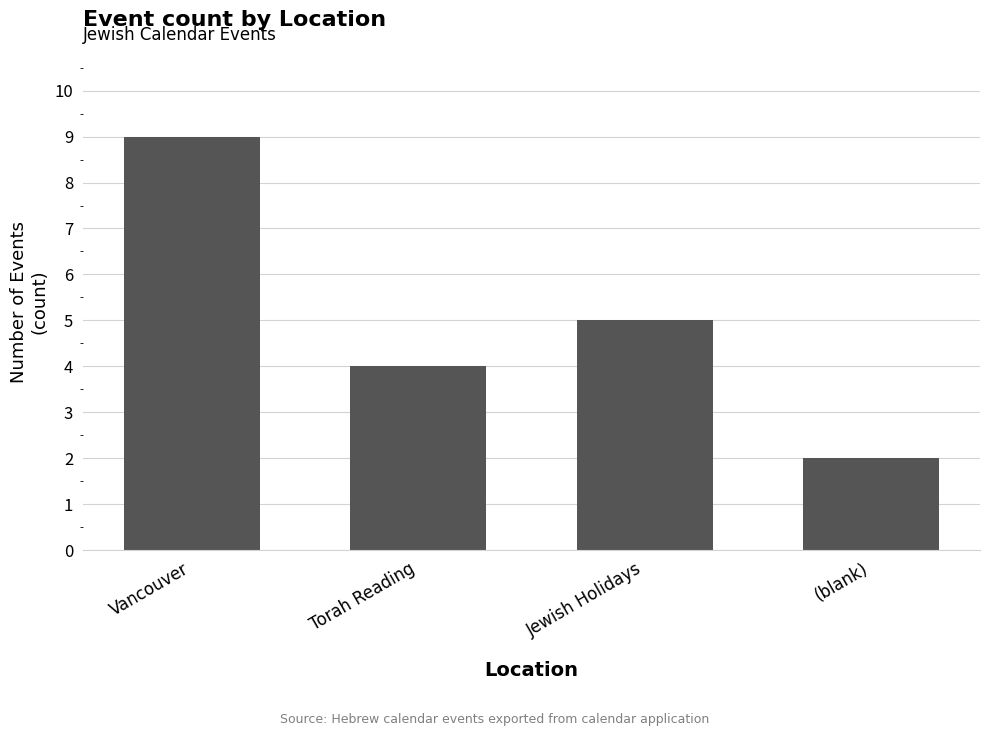

What is the approximate value at Jewish Holidays?

5